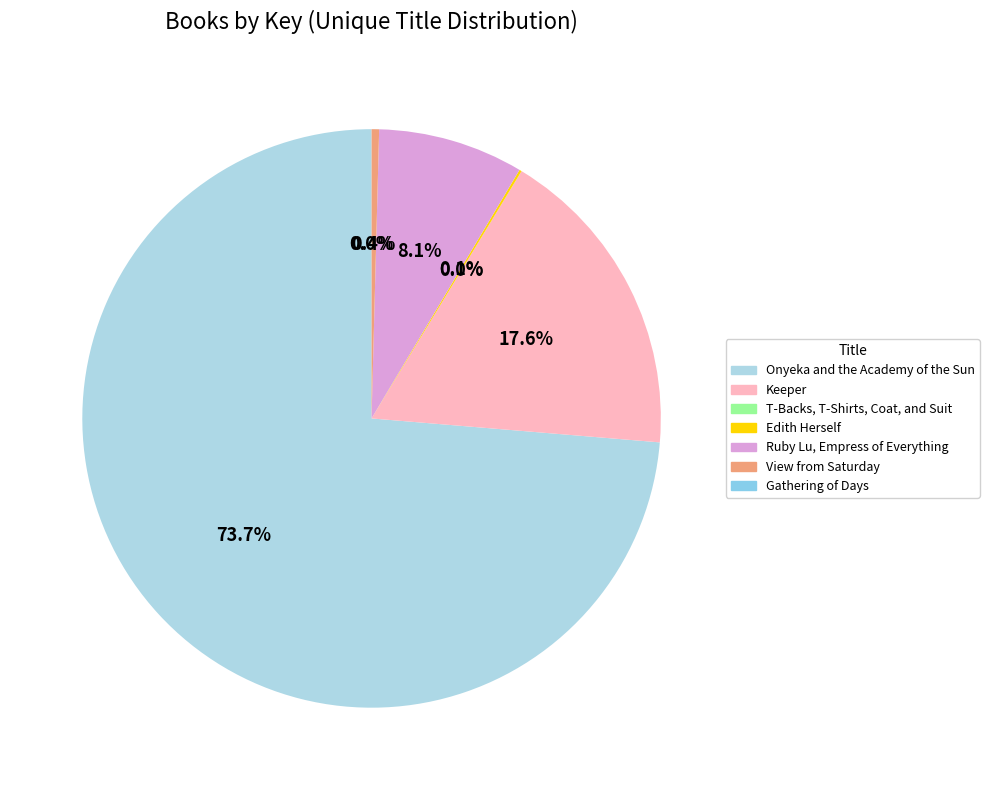

Which slice represents more than half of the pie?

Onyeka and the Academy of the Sun